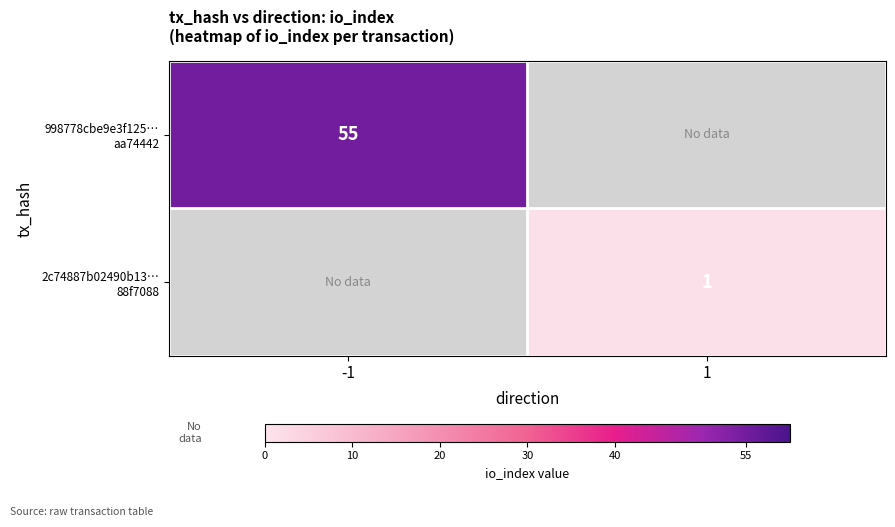

How many series are shown in this chart?

2